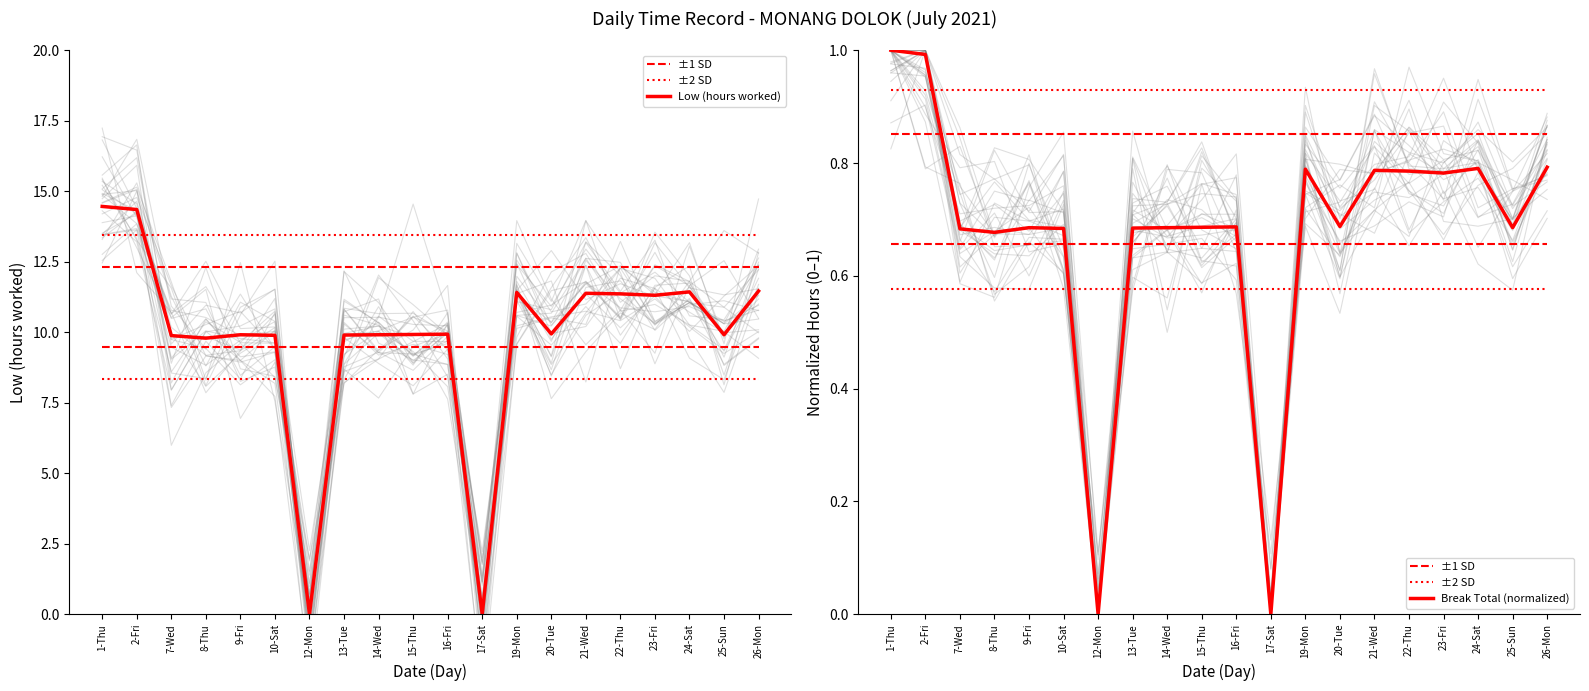

The ±1 SD series shows 1.3 at 26-Mon. True or false?

False